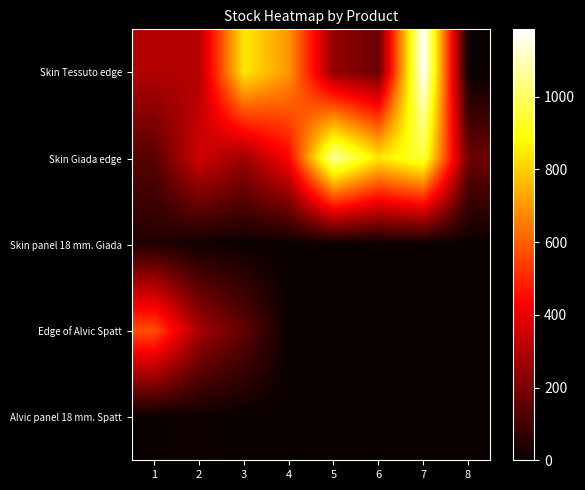

Which has a higher value, 5 or 7?

7